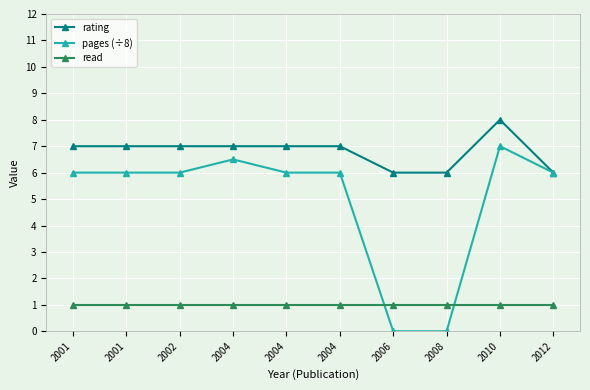

What is the difference between the maximum and minimum values in the rating series?

2.0